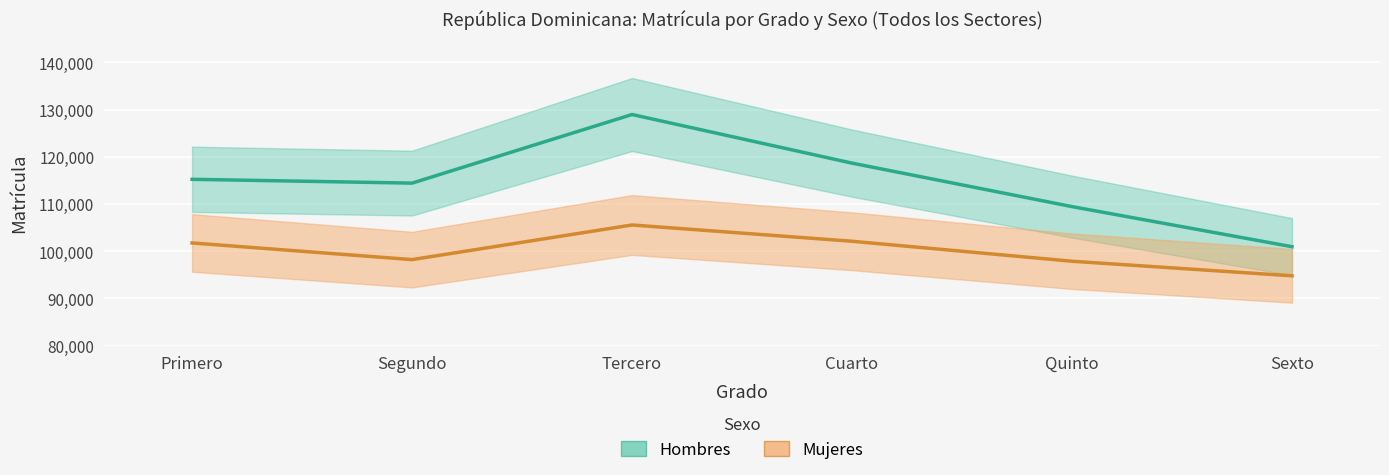

What is the label of the 5th point from the left?

Quinto